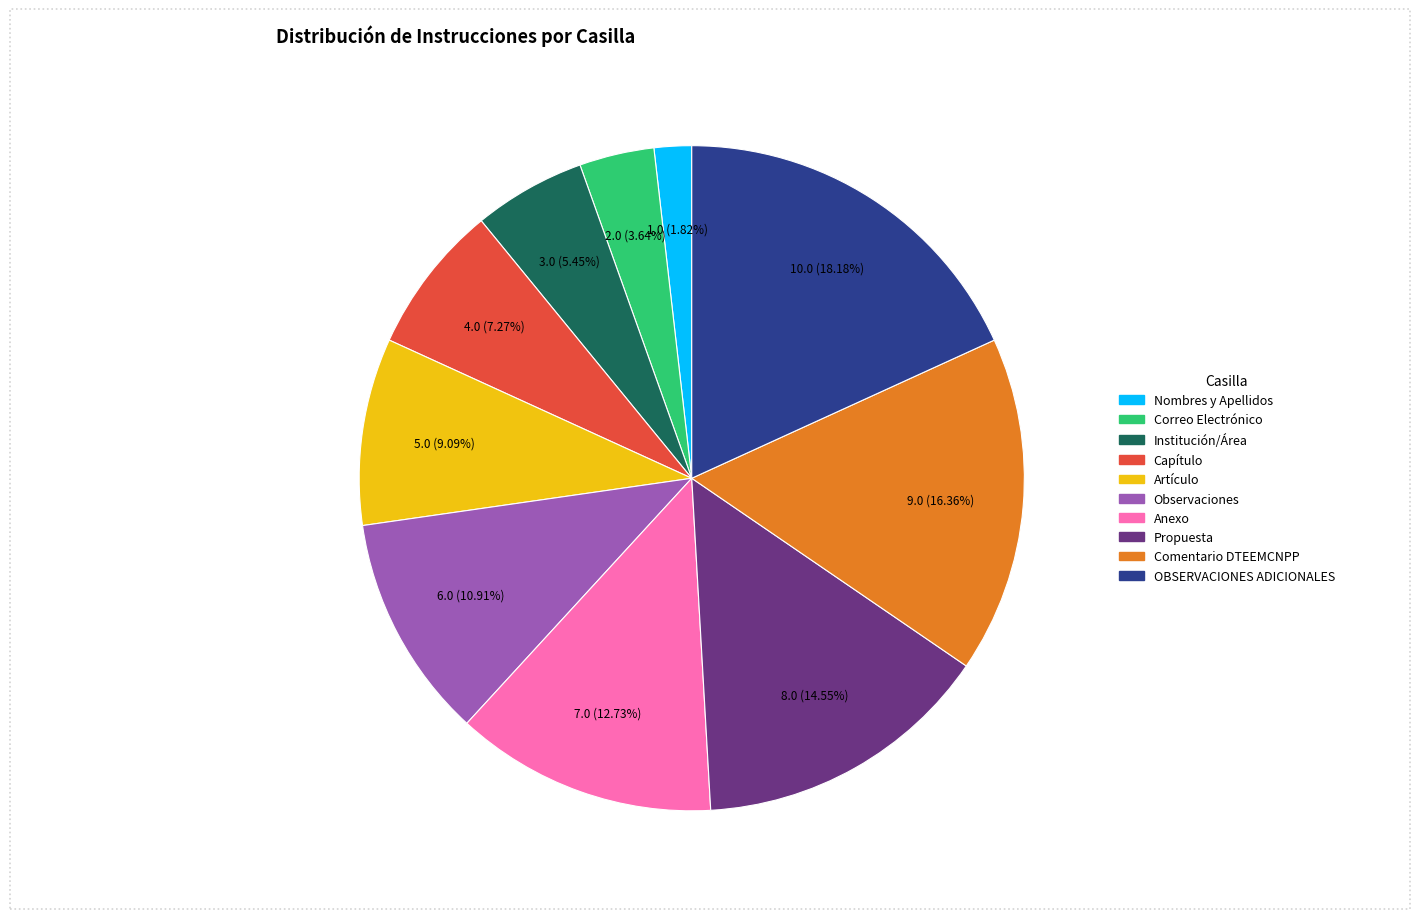

To the nearest percent, what is the difference between the Artículo and Observaciones slice percentages?

2%